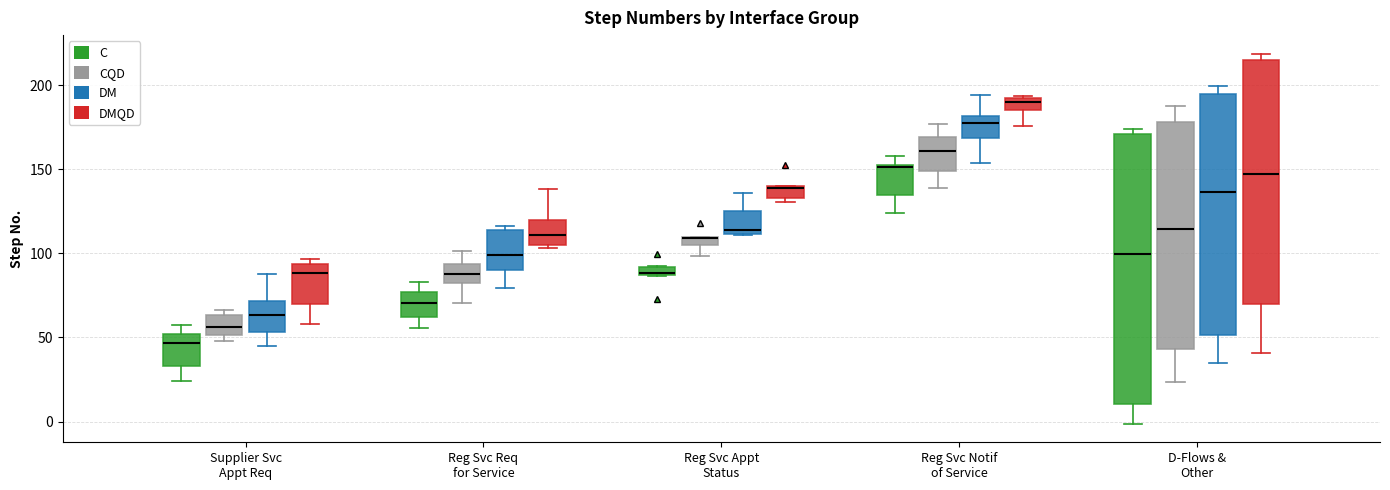

Comparing the boxes themselves (not the whiskers), which one is the tallest?

D-Flows & Other (C)